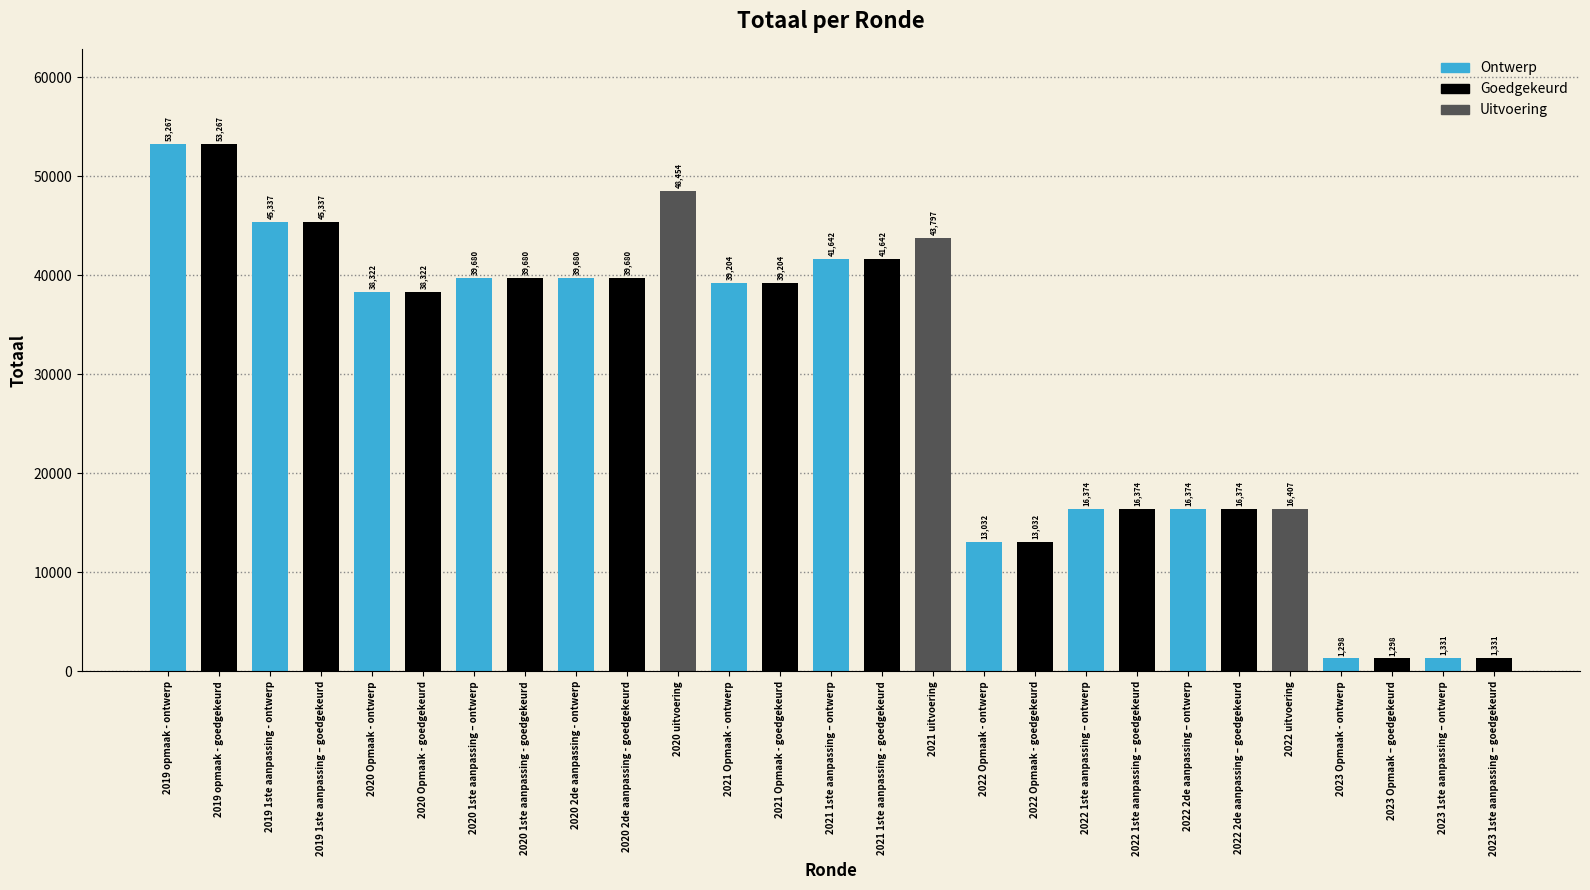

What is the change in value from 2019 opmaak - goedgekeurd to 2020 2de aanpassing - ontwerp?

-13587